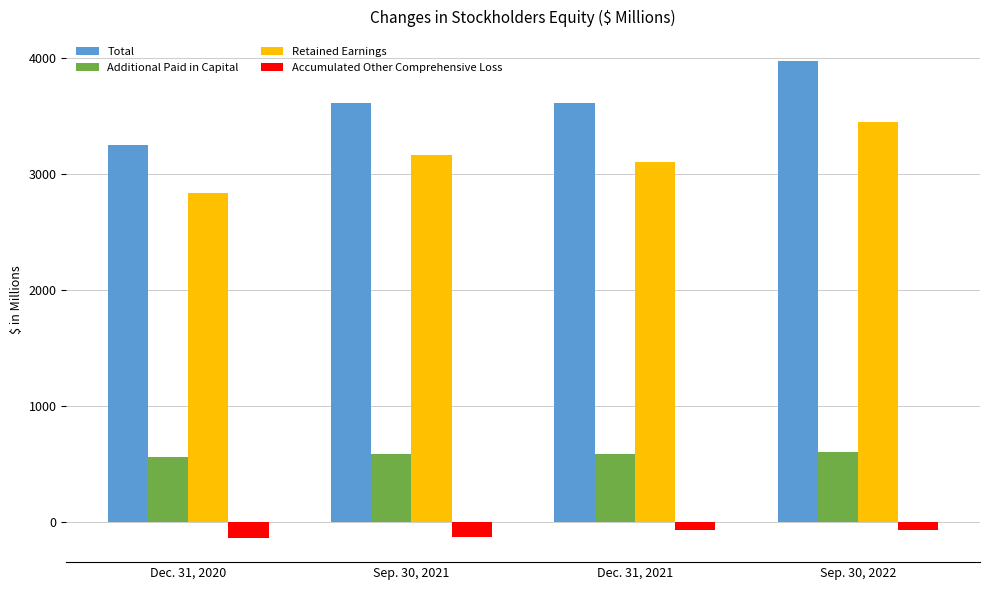

What is the greatest value displayed?

3971.2